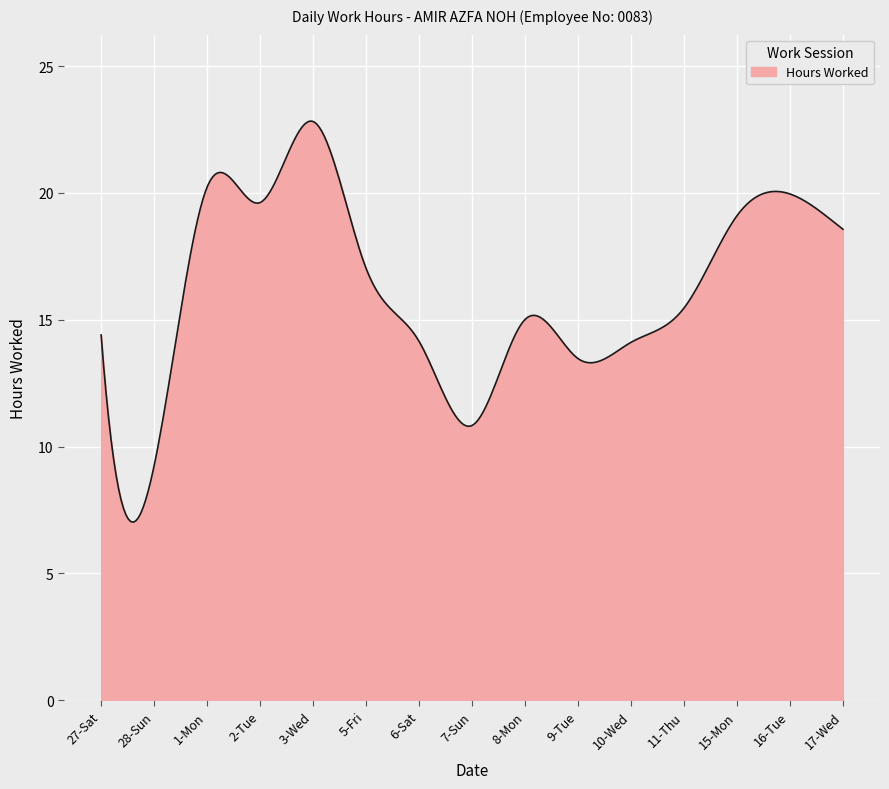

What is the difference between the maximum and minimum values?

15.8